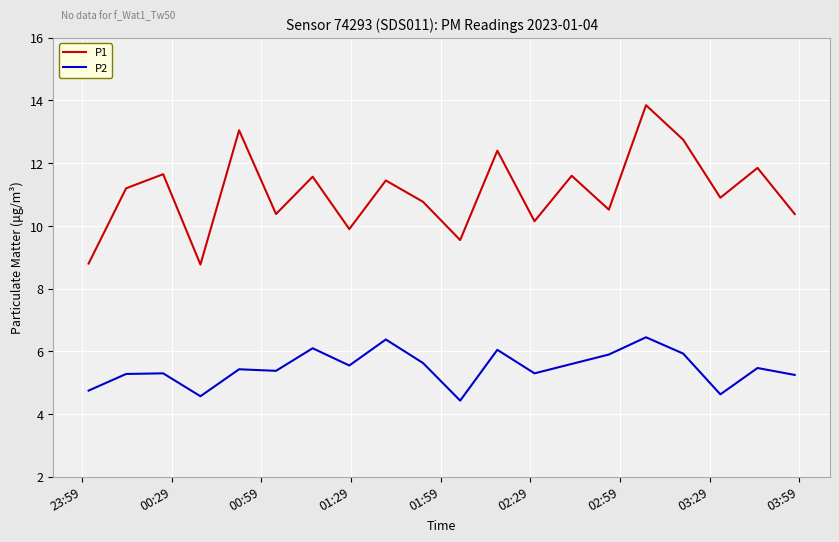

Which series has the largest total across all categories?

P1